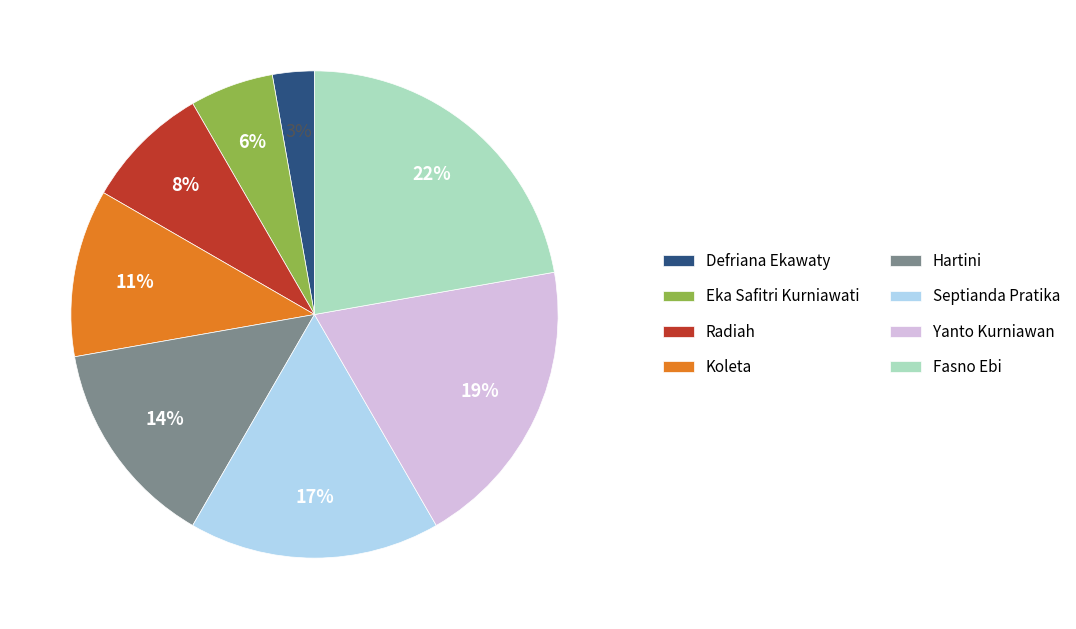

Does any single category account for the majority?

No